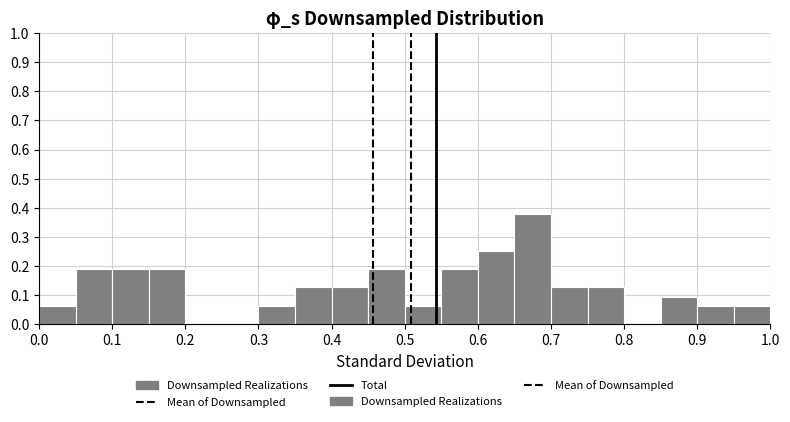

Reading left to right, transcribe this chart: for each bar, give the range it covers on the x-axis and its height. The values are not printed on the chart, so give them approximately, as read against the axis.

0.00 to 0.05: 0.06
0.05 to 0.10: 0.19
0.10 to 0.15: 0.19
0.15 to 0.20: 0.19
0.20 to 0.25: 0
0.25 to 0.30: 0
0.30 to 0.35: 0.06
0.35 to 0.40: 0.13
0.40 to 0.45: 0.13
0.45 to 0.50: 0.19
0.50 to 0.55: 0.06
0.55 to 0.60: 0.19
0.60 to 0.65: 0.25
0.65 to 0.70: 0.38
0.70 to 0.75: 0.13
0.75 to 0.80: 0.13
0.80 to 0.85: 0
0.85 to 0.90: 0.10
0.90 to 0.95: 0.06
0.95 to 1.00: 0.06